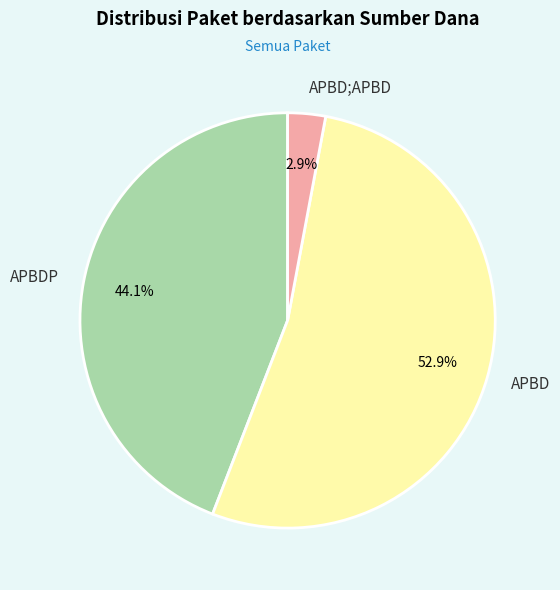

Count the number of slices in the pie.

3